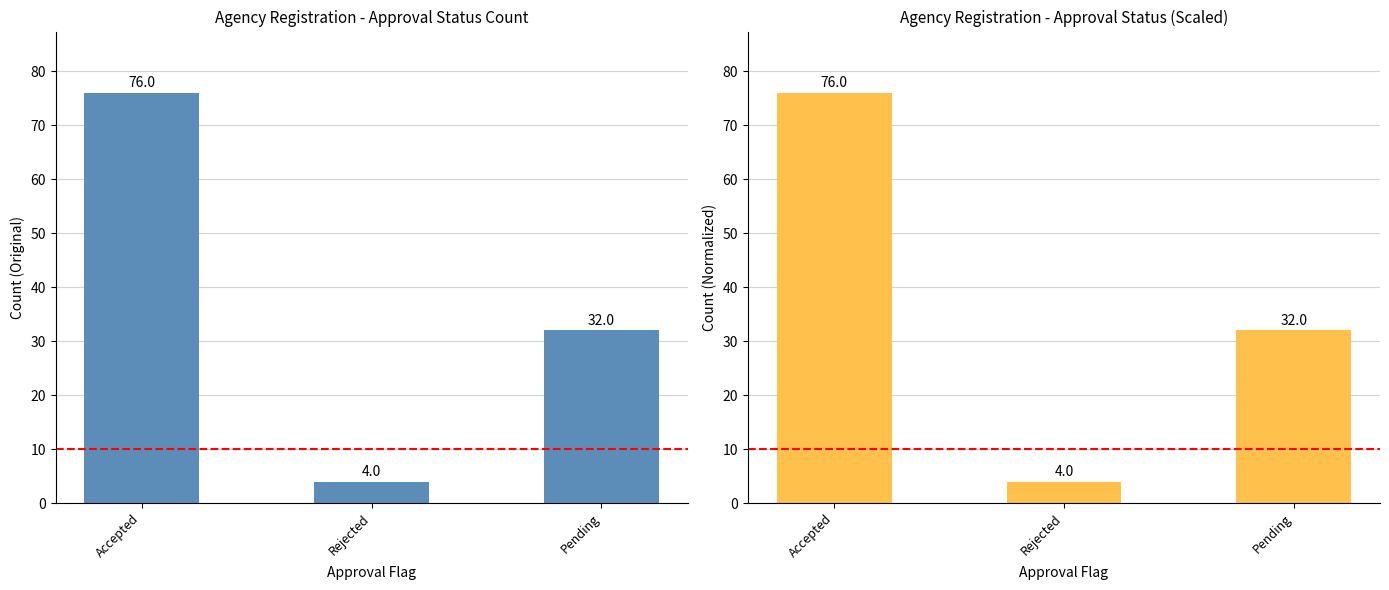

What is the approximate value at Accepted?

76